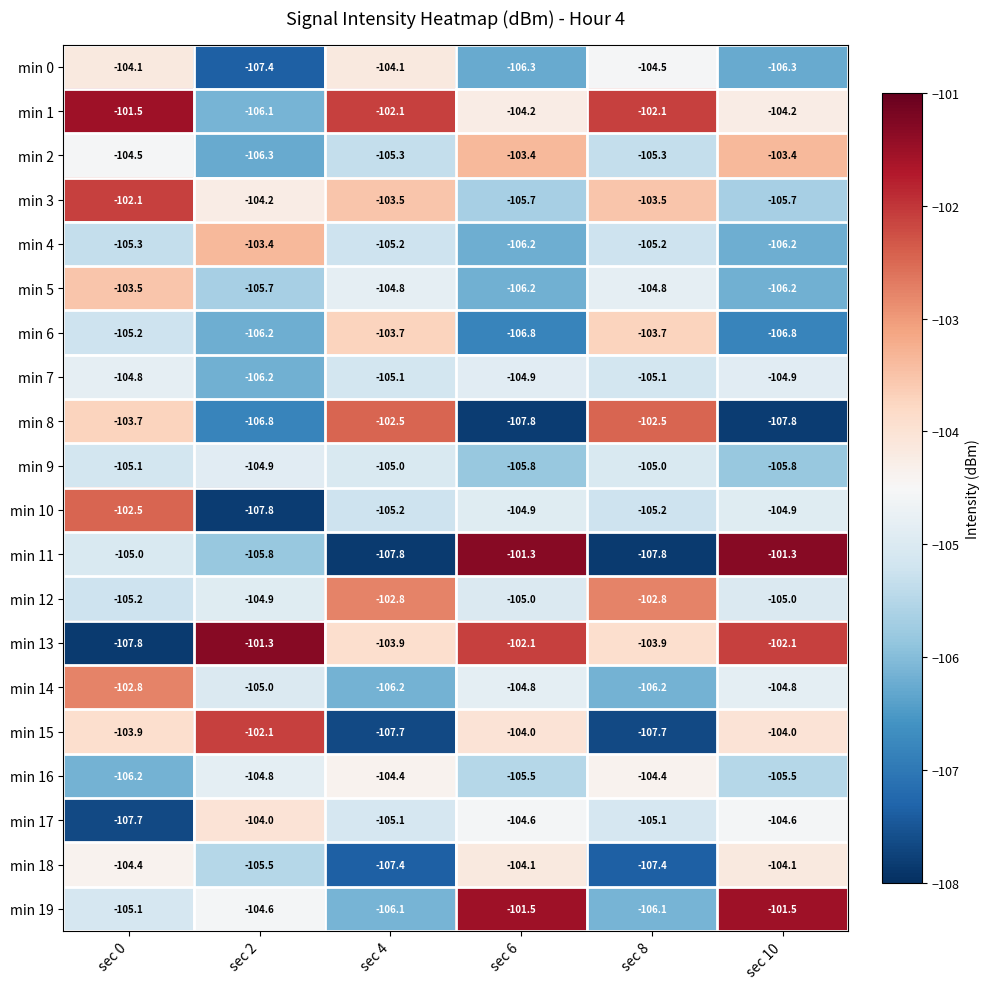

What is the approximate value of min 1 at sec 10?

-104.2